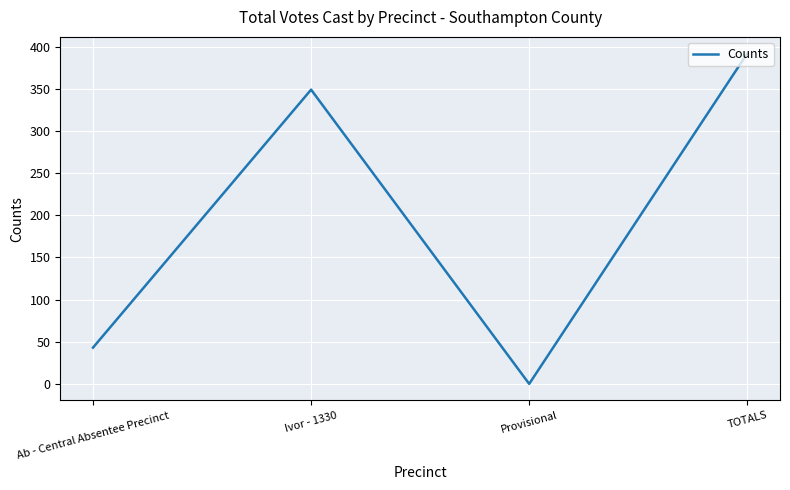

Where is the first local minimum?

Provisional